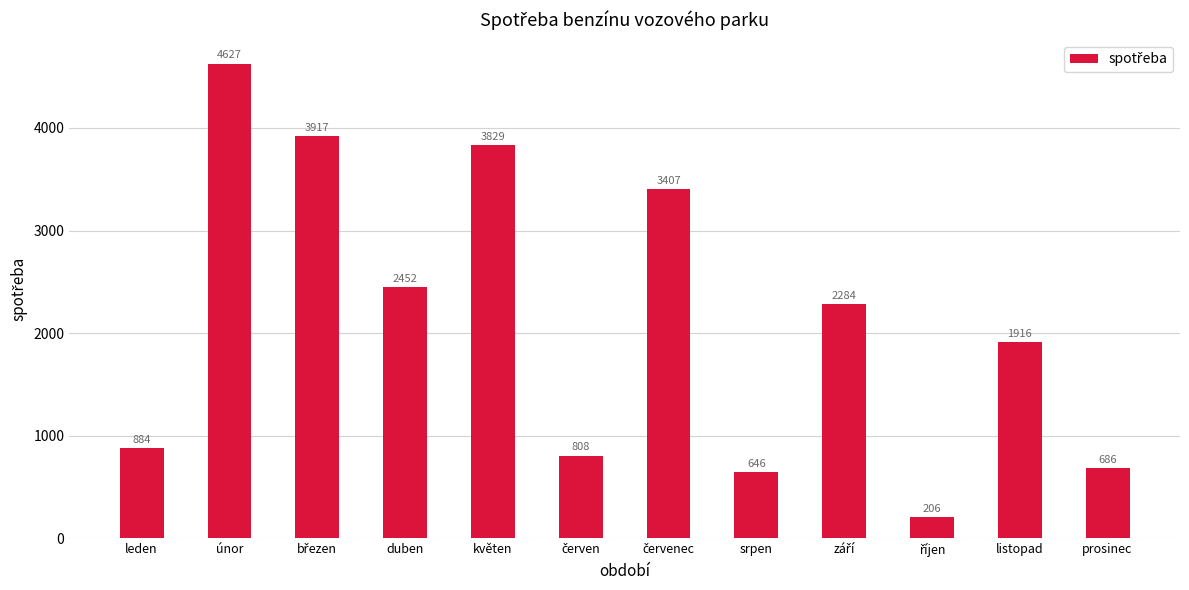

What is the change in value from únor to květen?

-798